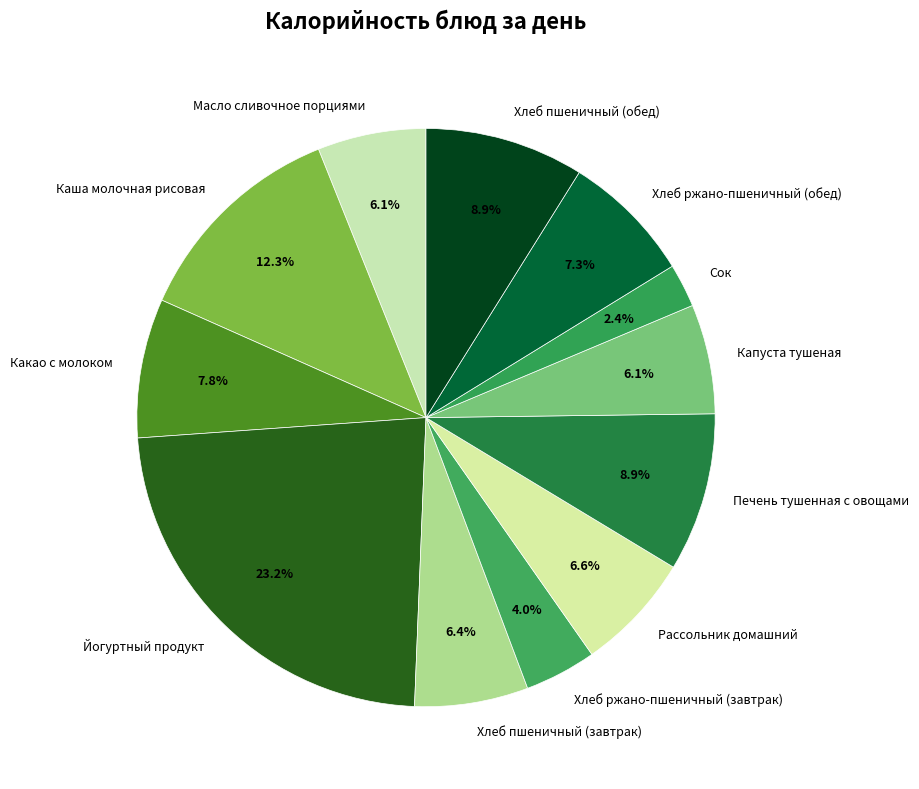

To the nearest percent, what is the difference between the largest and smallest slice percentages?

21%